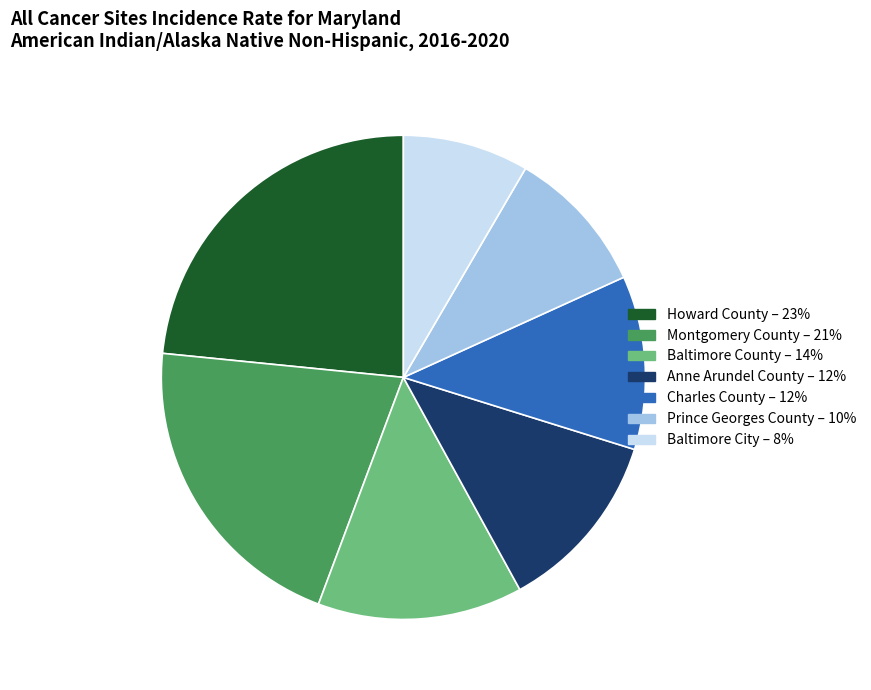

Does Anne Arundel County represent more than half of the total?

No